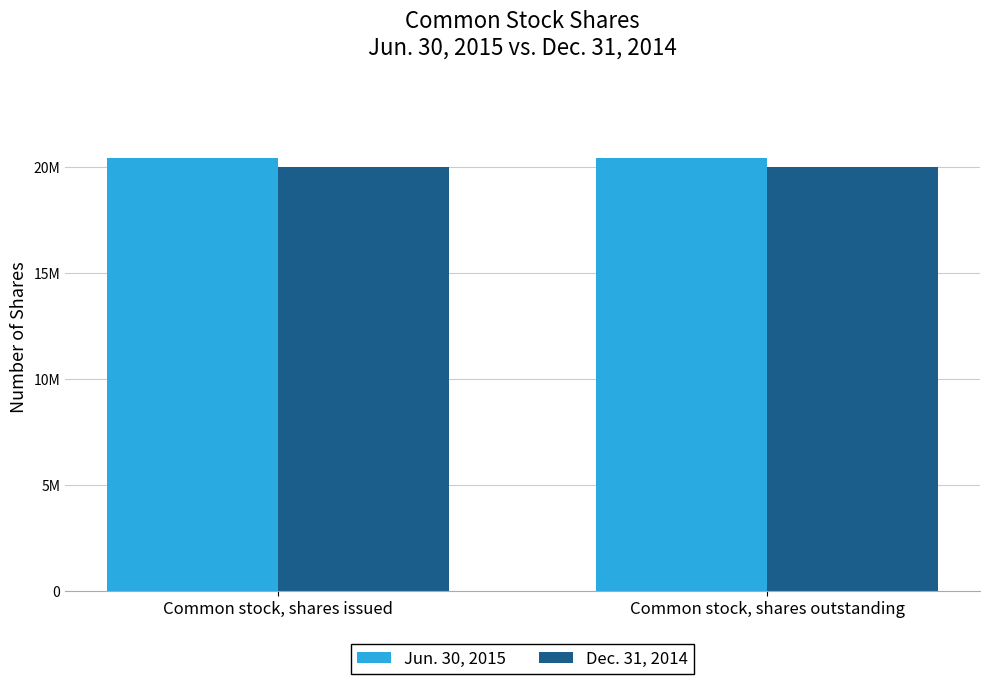

The value of Dec. 31, 2014 at Common stock, shares issued is 26892010. True or false?

False